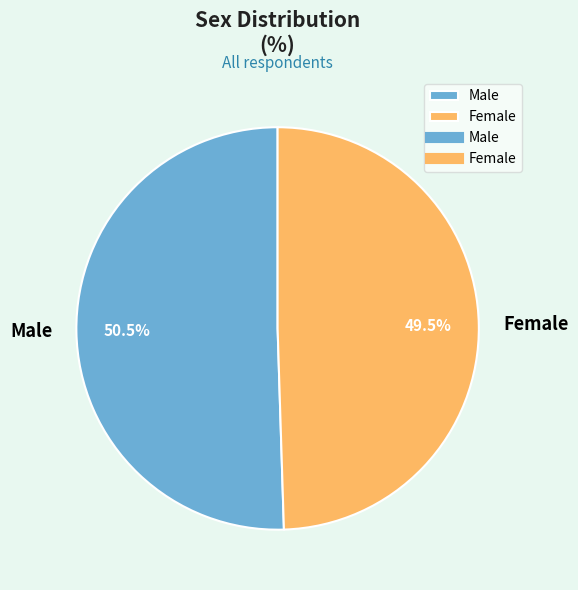

Which slice represents more than half of the pie?

Male